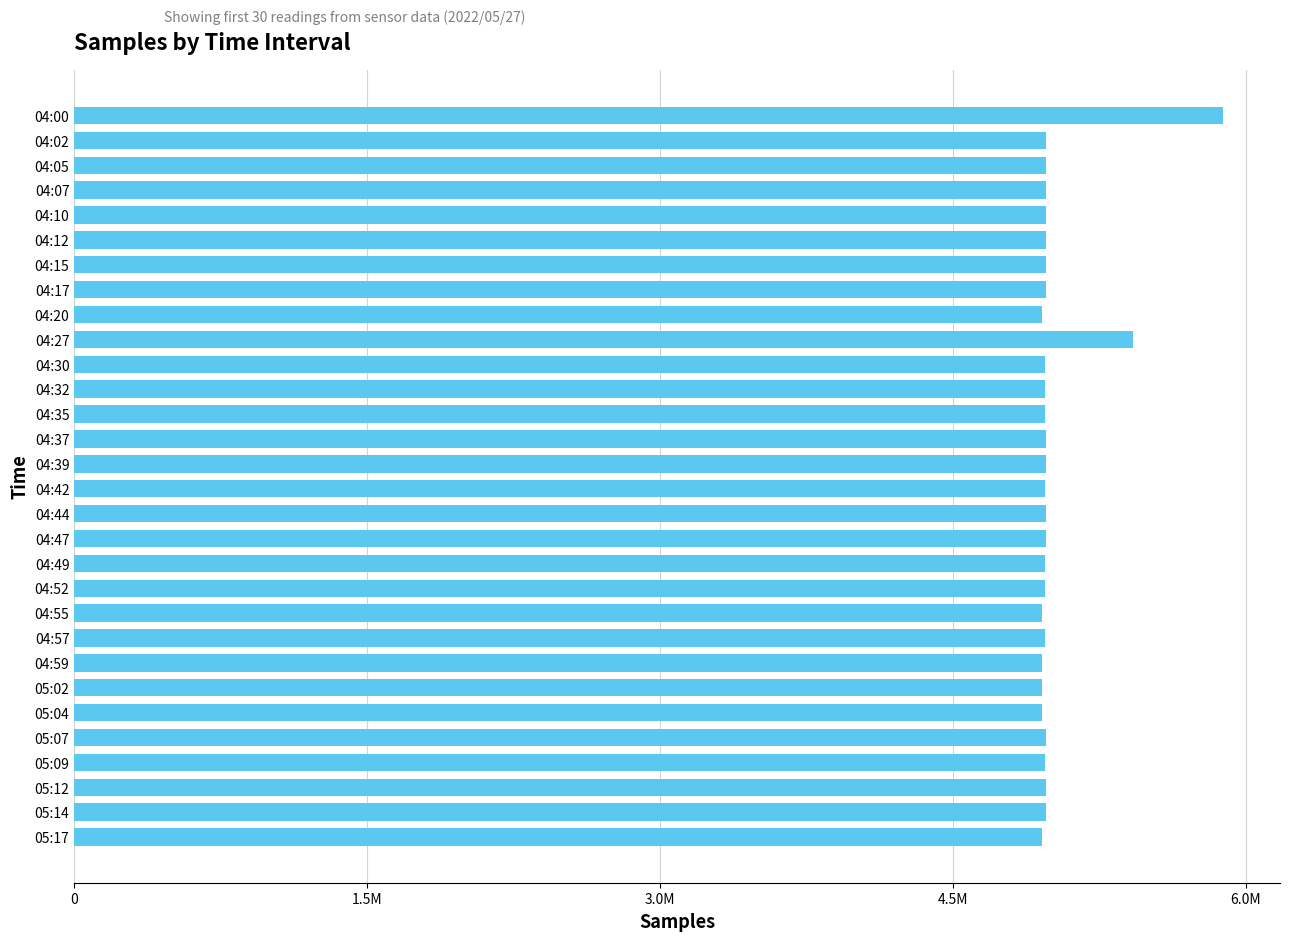

What is the difference between the second highest and minimum values?

463607